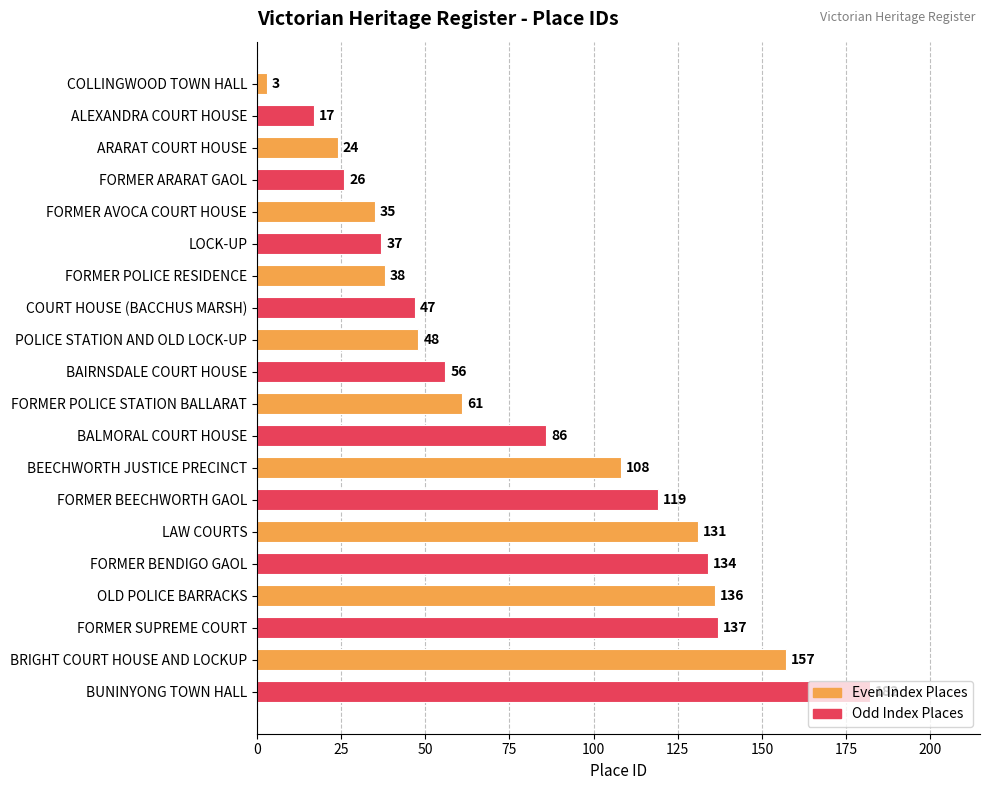

List the labels in order of value, smallest first.

COLLINGWOOD TOWN HALL, ALEXANDRA COURT HOUSE, ARARAT COURT HOUSE, FORMER ARARAT GAOL, FORMER AVOCA COURT HOUSE, LOCK-UP, FORMER POLICE RESIDENCE, COURT HOUSE (BACCHUS MARSH), POLICE STATION AND OLD LOCK-UP, BAIRNSDALE COURT HOUSE, FORMER POLICE STATION BALLARAT, BALMORAL COURT HOUSE, BEECHWORTH JUSTICE PRECINCT, FORMER BEECHWORTH GAOL, LAW COURTS, FORMER BENDIGO GAOL, OLD POLICE BARRACKS, FORMER SUPREME COURT, BRIGHT COURT HOUSE AND LOCKUP, BUNINYONG TOWN HALL